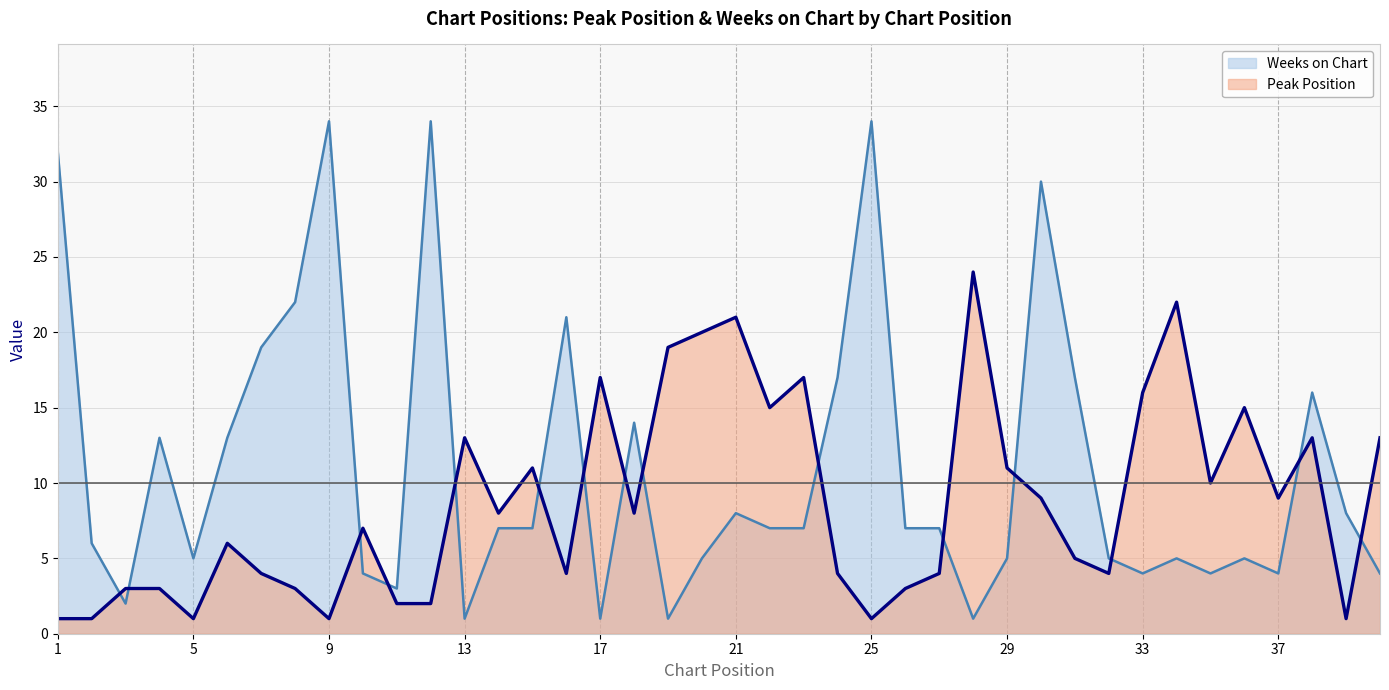

Where is the first local maximum for Weeks on Chart?

4